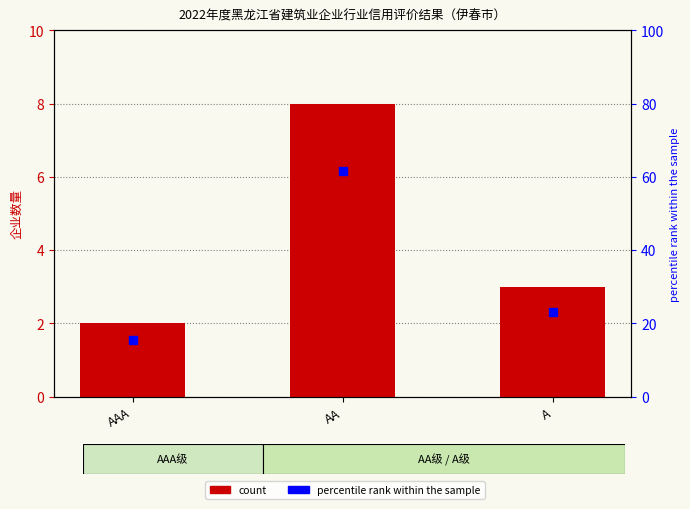

Which series reaches the minimum Y coordinate?

count